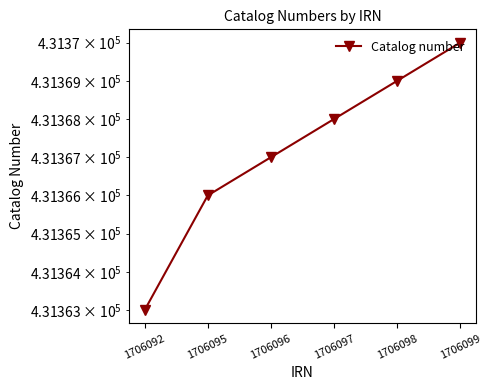

True or false: the data shows 431366 at 1706095.

True